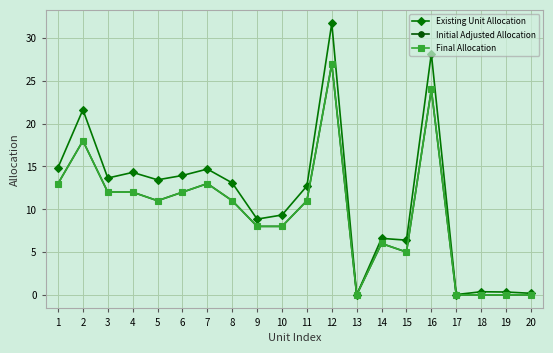

Does the chart have visible grid lines?

Yes